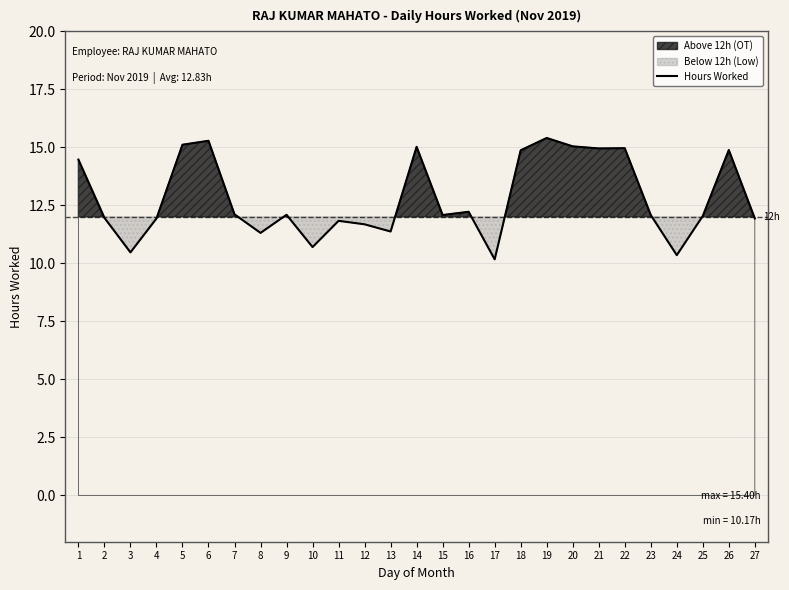

Read the value at 22.

15.0